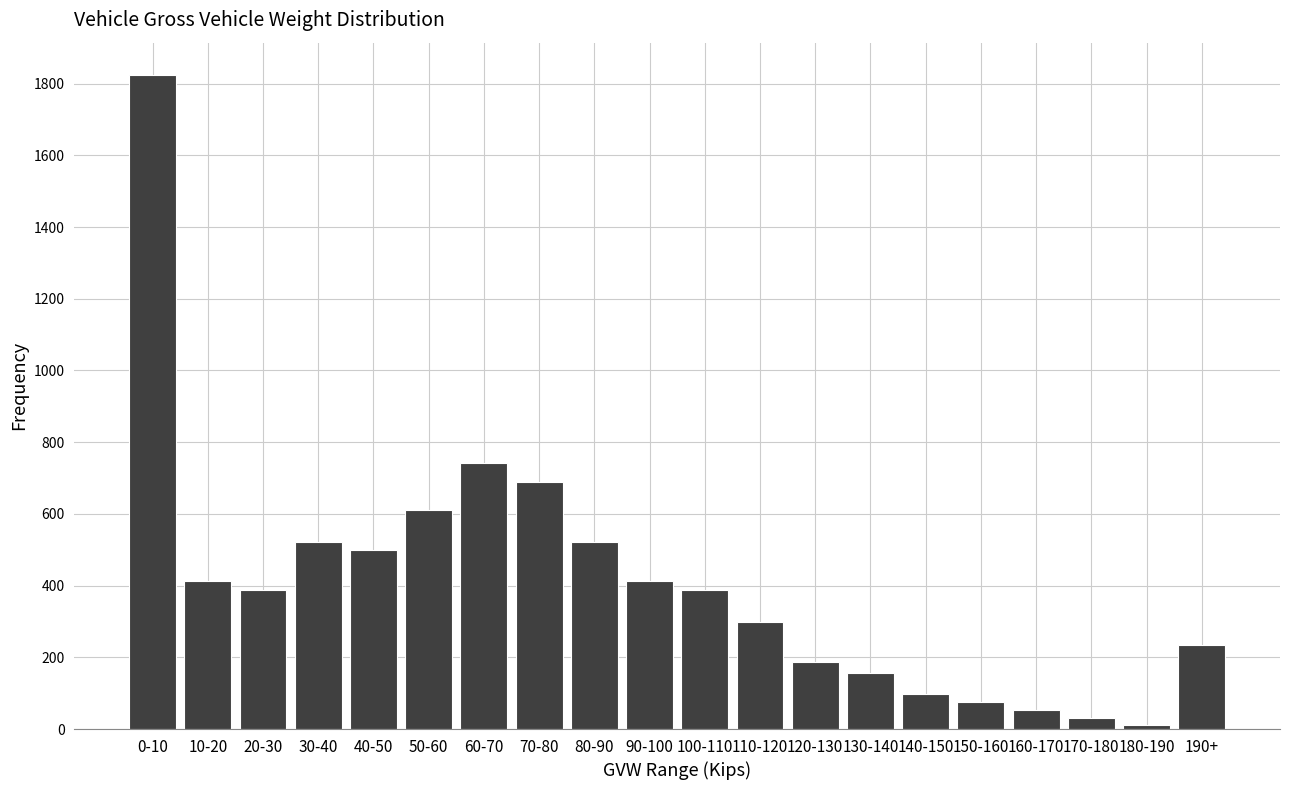

What is the change in value from 120-130 to 170-180?

-155